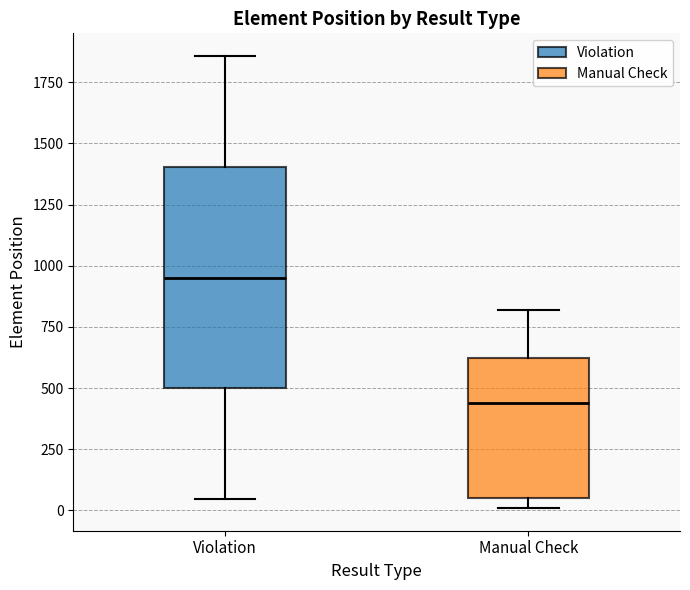

Comparing the boxes themselves (not the whiskers), which one is the tallest?

Violation